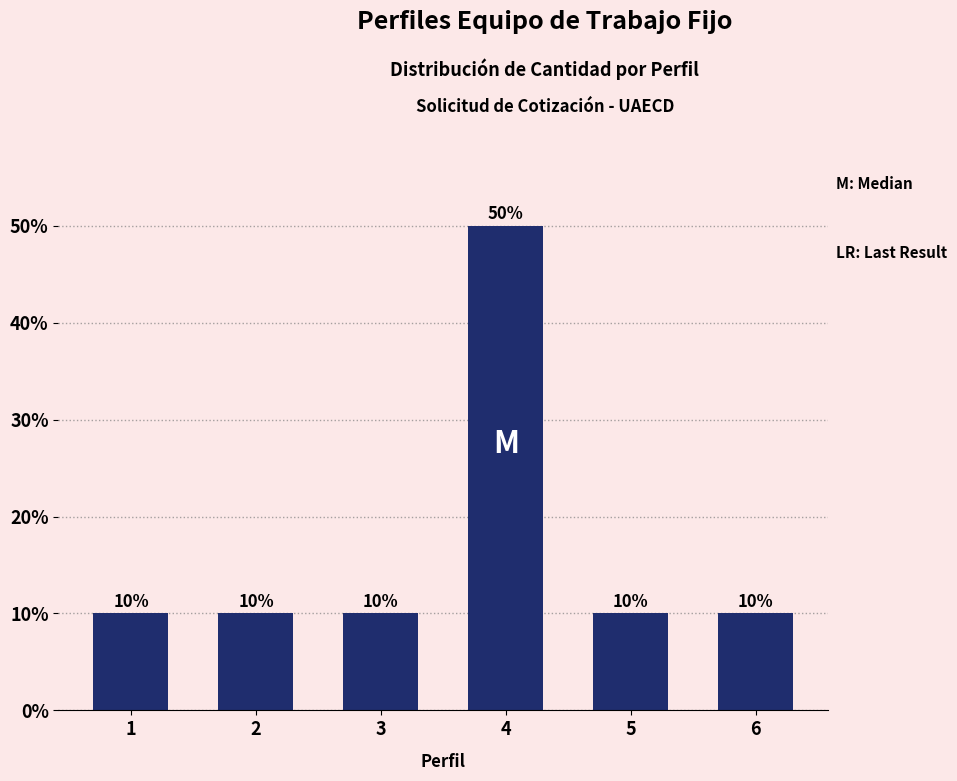

Reading left to right, transcribe all the data shown in this chart.

1=10	2=10	3=10	4=50	5=10	6=10